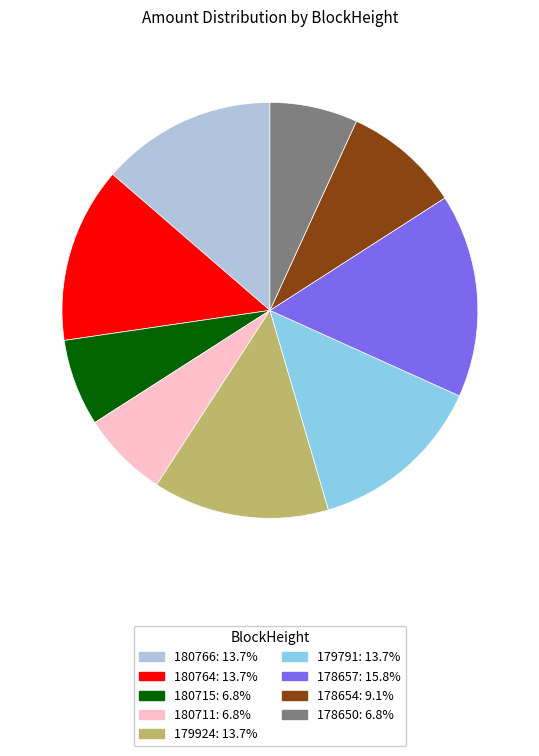

Which slice is the largest?

178657